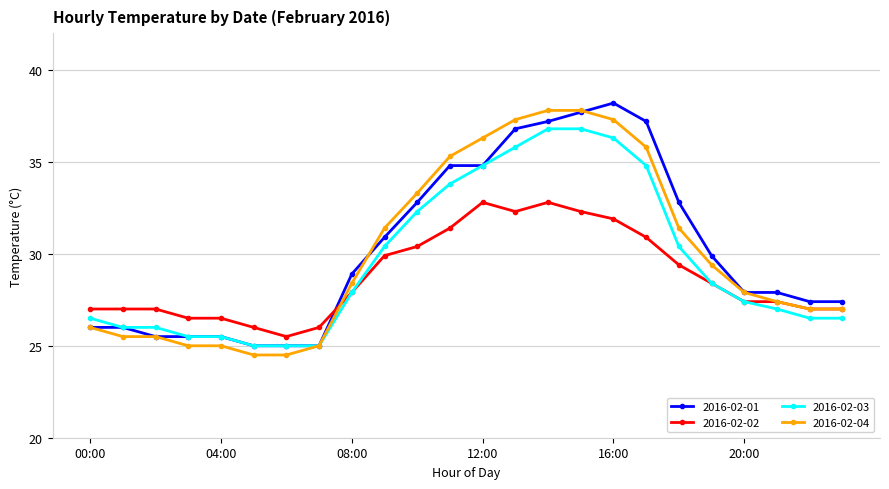

What is the greatest value displayed?

38.2